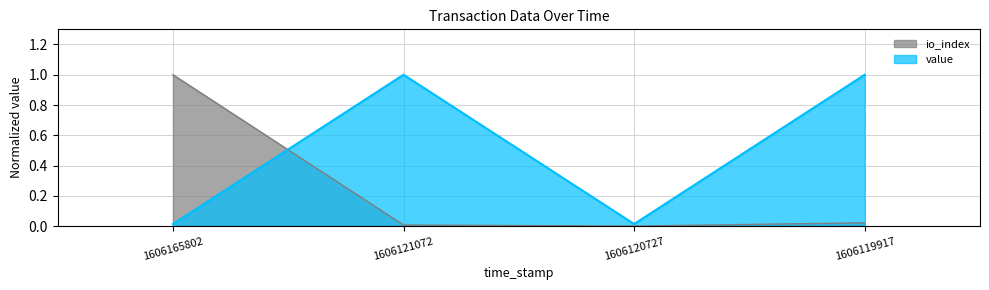

Which series has the widest spread of values?

io_index